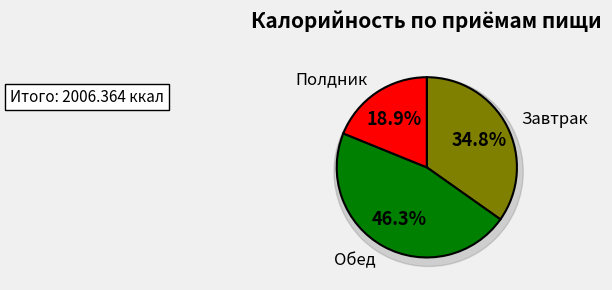

Is it true that Полдник is 19% of the pie?

True